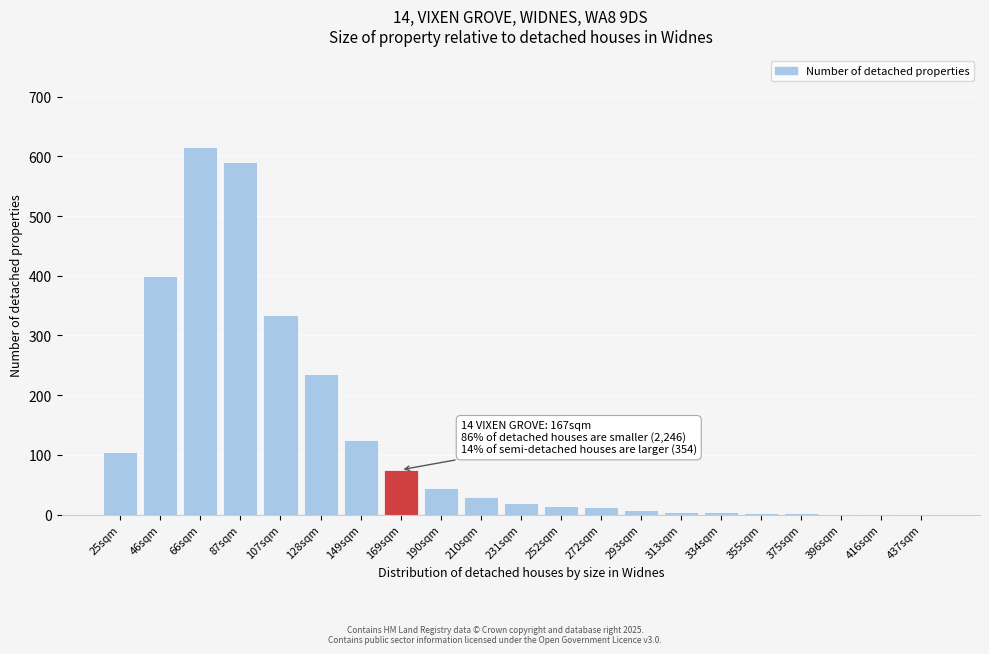

Between 128sqm and 25sqm, which is larger?

128sqm